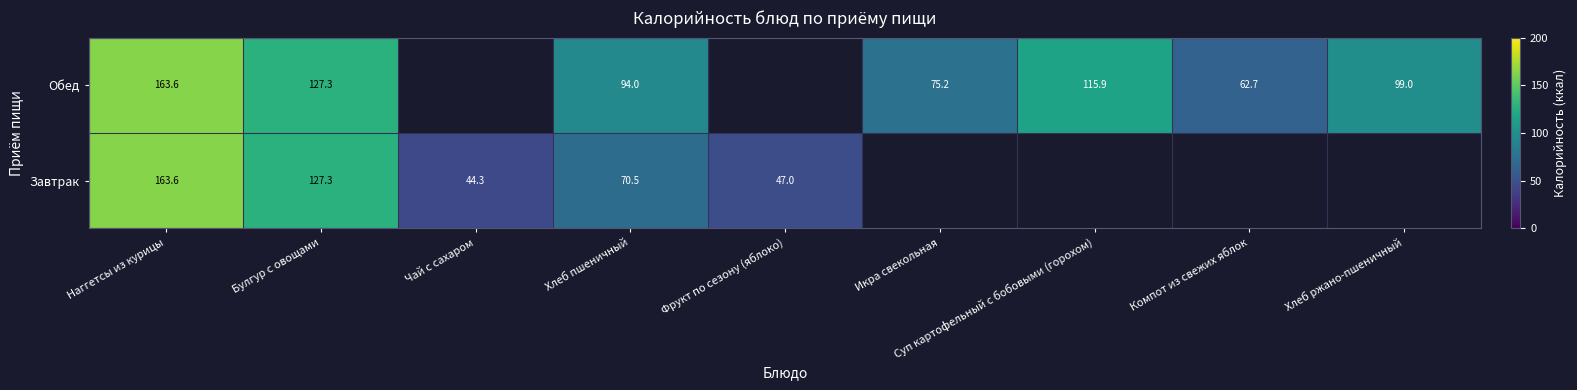

How many series are shown in this chart?

2